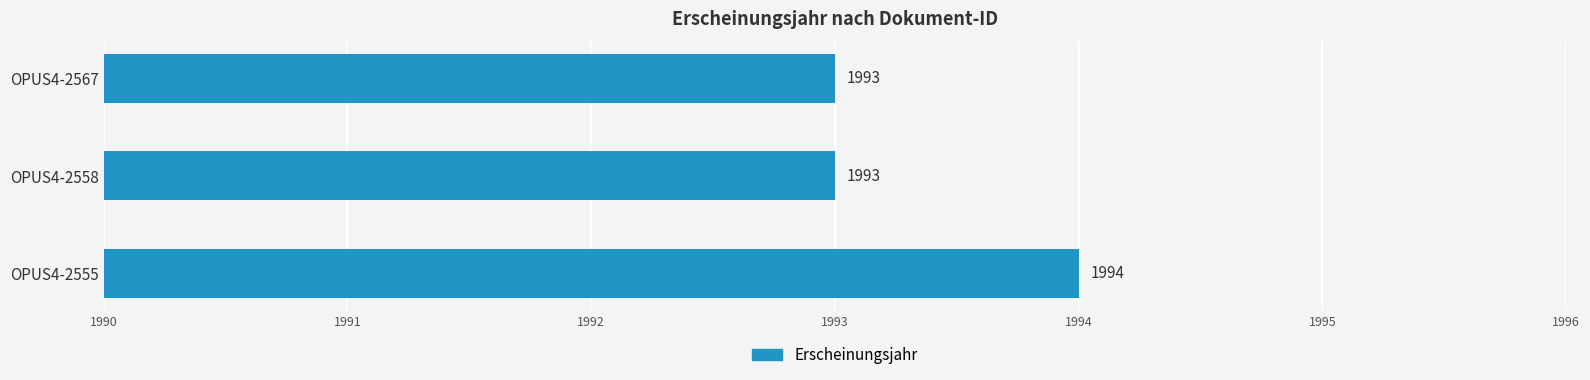

True or false: the data shows 1993 at OPUS4-2567.

True